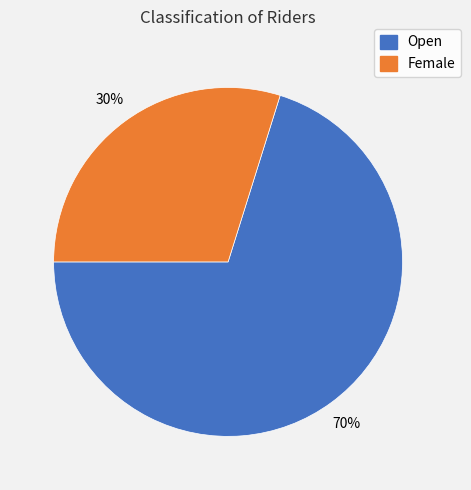

Rank the categories by value from highest to lowest.

Open, Female